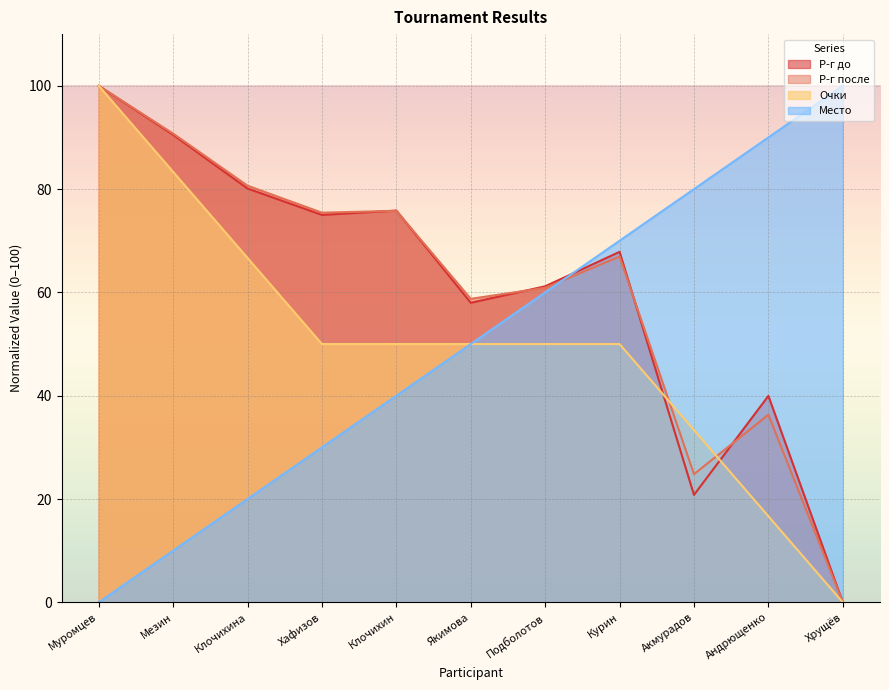

What position from the right is Мезин?

10